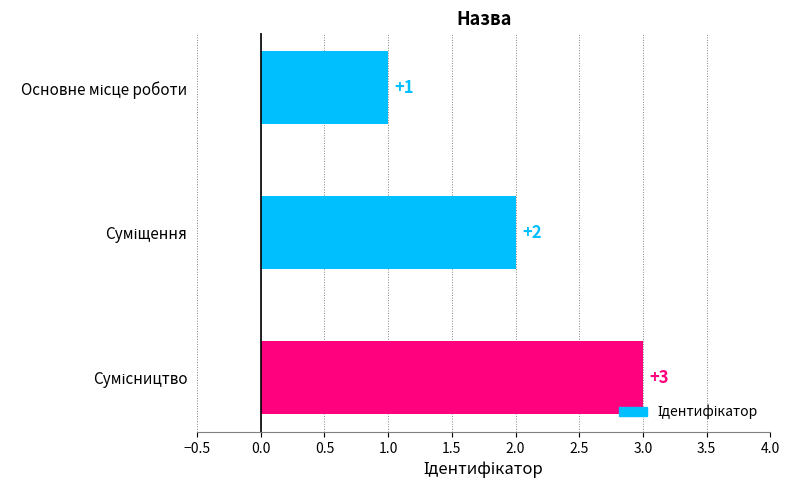

Are the bars horizontal?

Yes